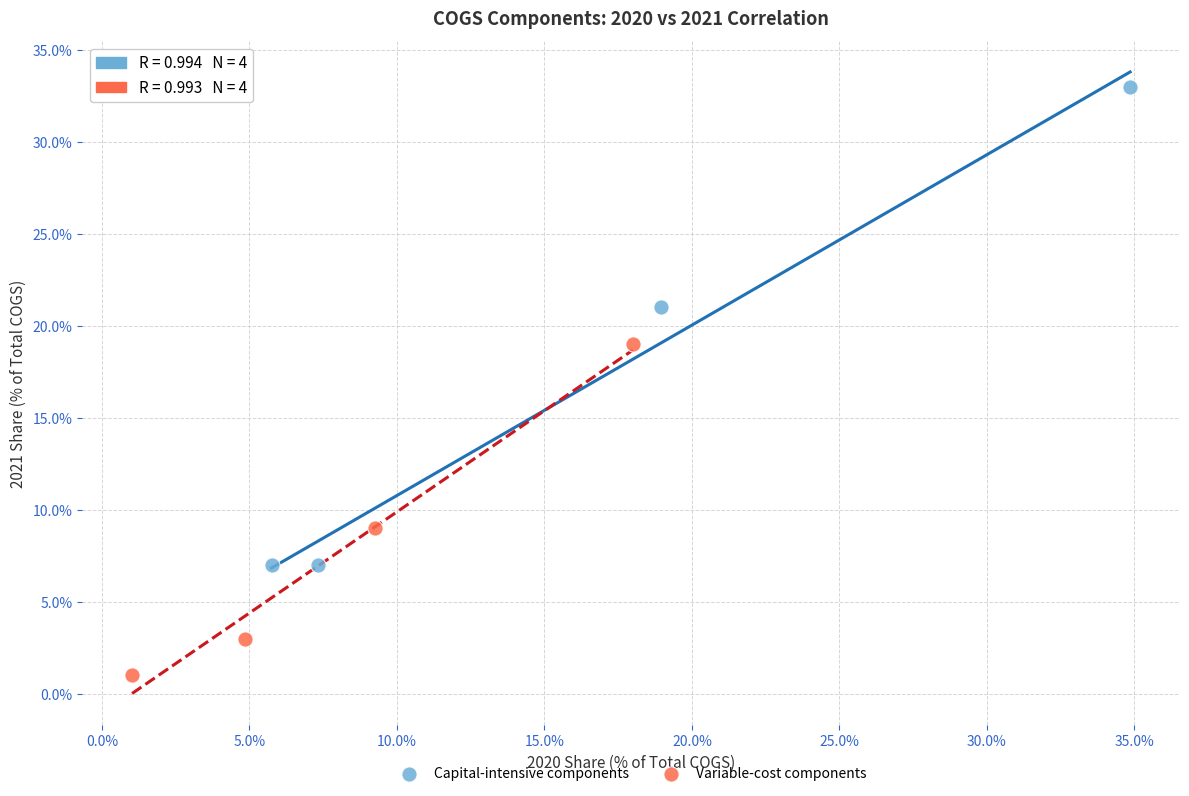

What are all the series names shown in the legend?

Capital-intensive components, Variable-cost components